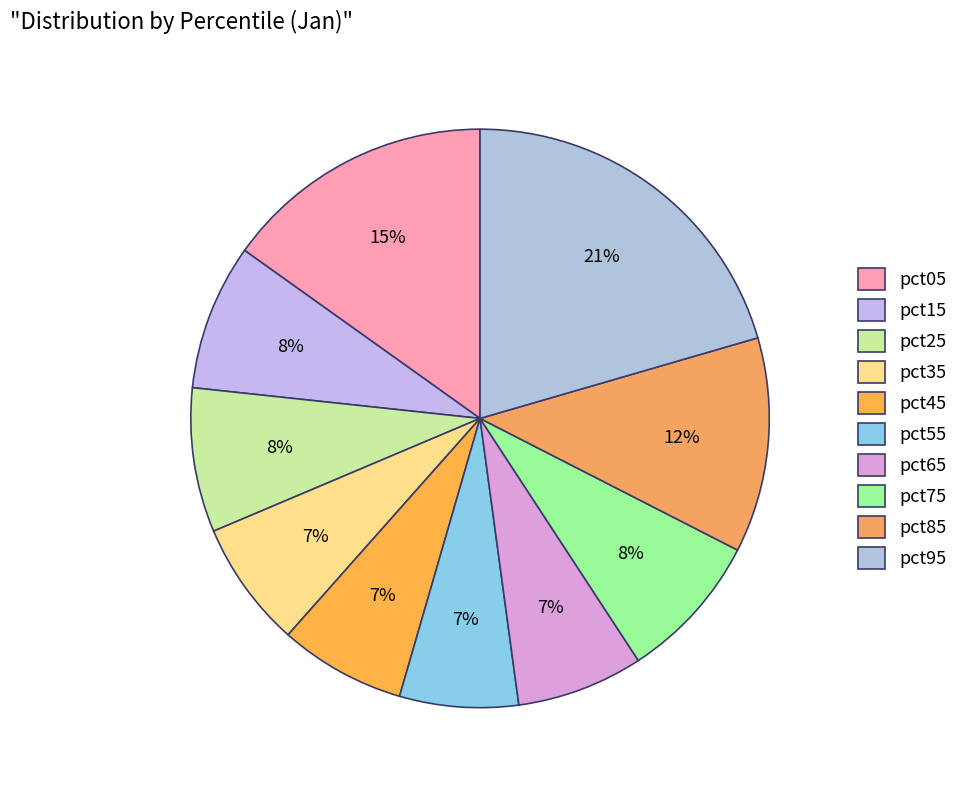

Which has a higher value, pct75 or pct65?

pct75